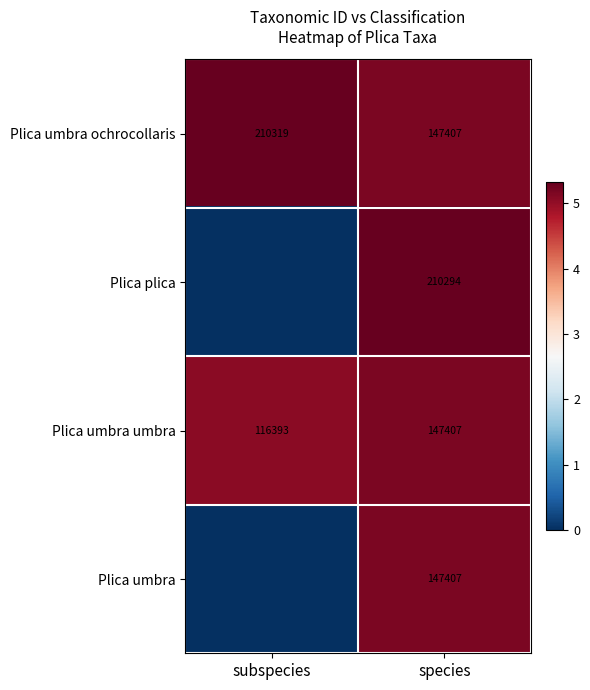

What is the difference between the maximum and minimum values in the Plica umbra ochrocollaris series?

62912